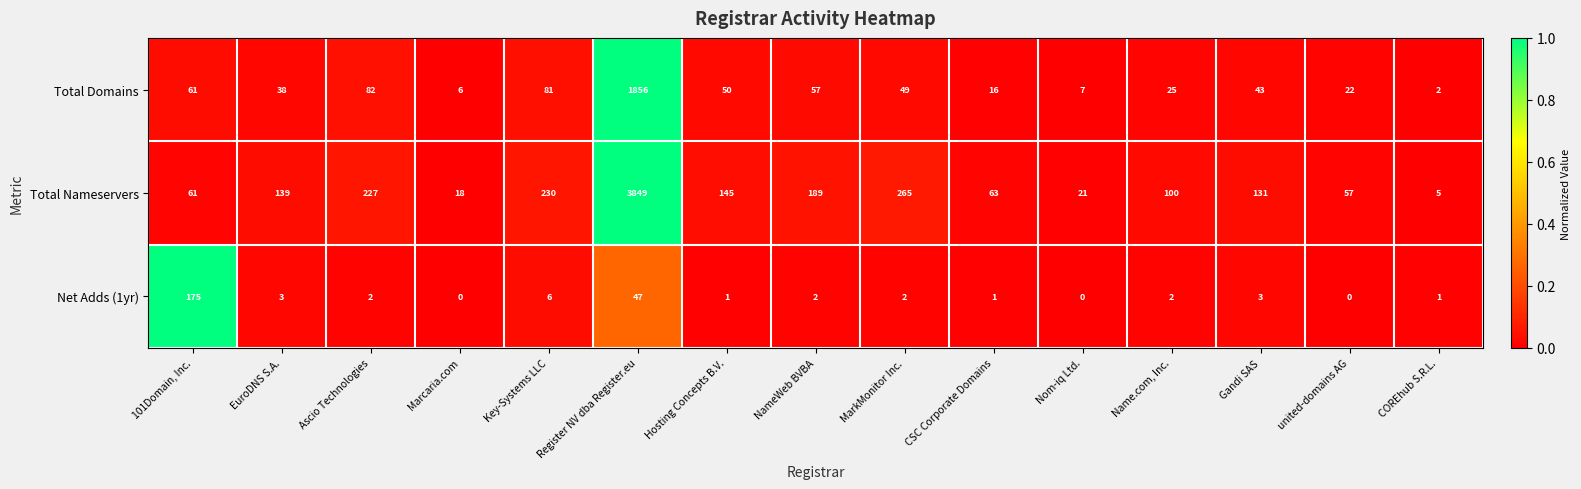

How many series are shown in this chart?

3